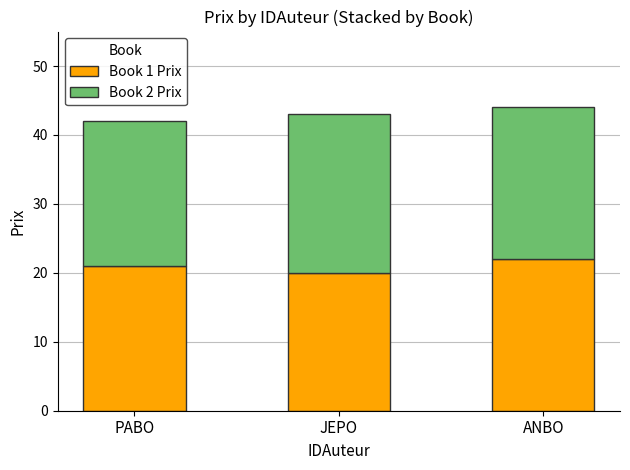

What is the maximum value for Book 1 Prix?

22